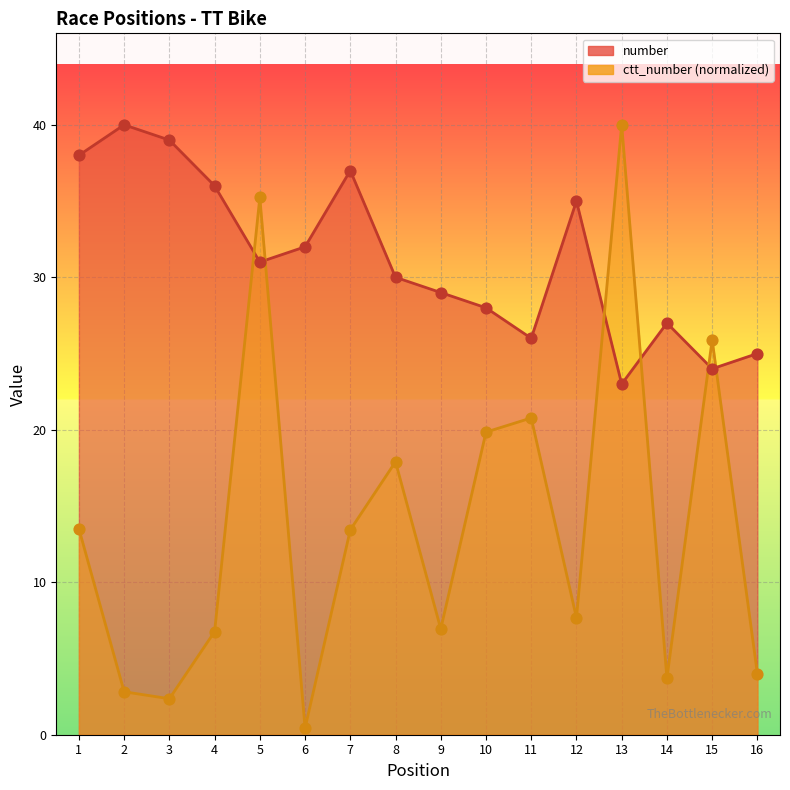

Which series contains the lowest Y value?

ctt_number